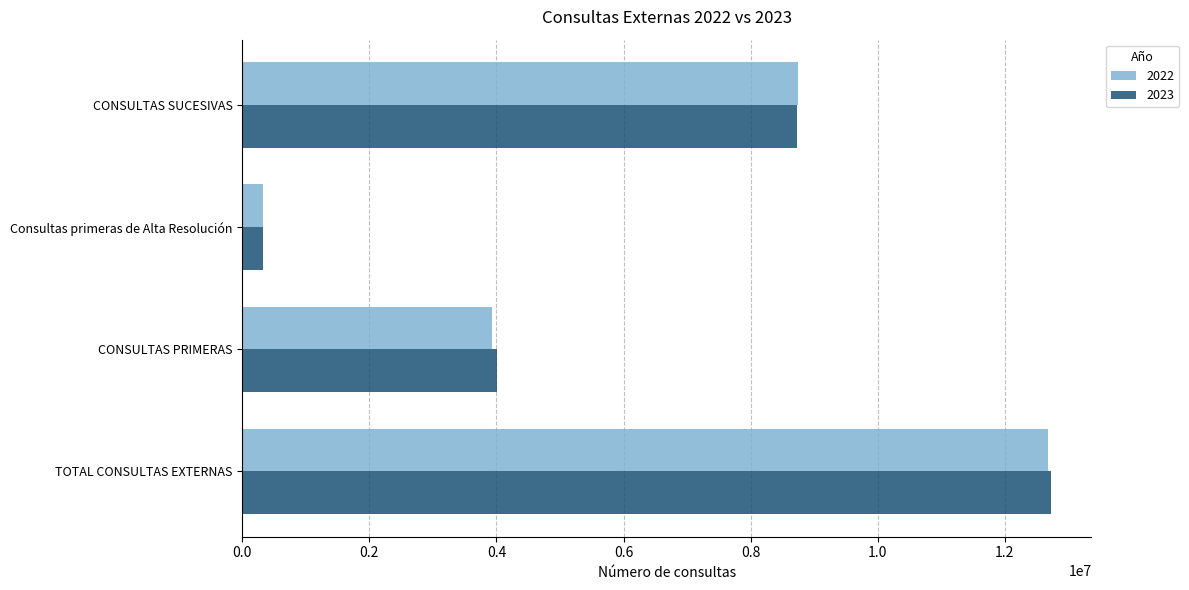

The value of 2022 at CONSULTAS SUCESIVAS is 8740351. True or false?

True